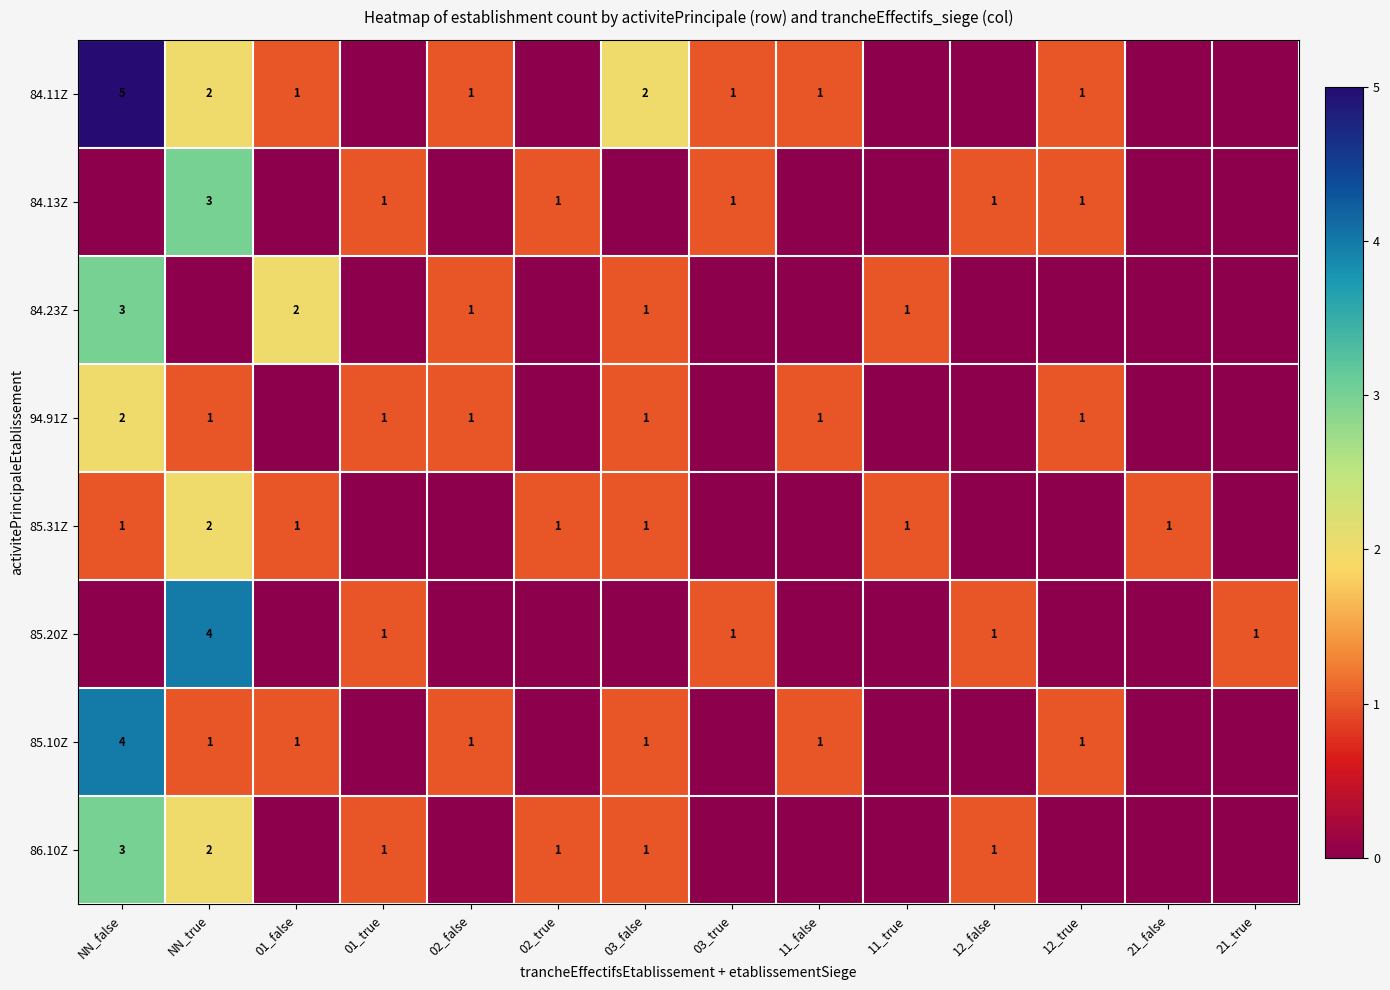

The value of 85.10Z at NN_false is 3. True or false?

False